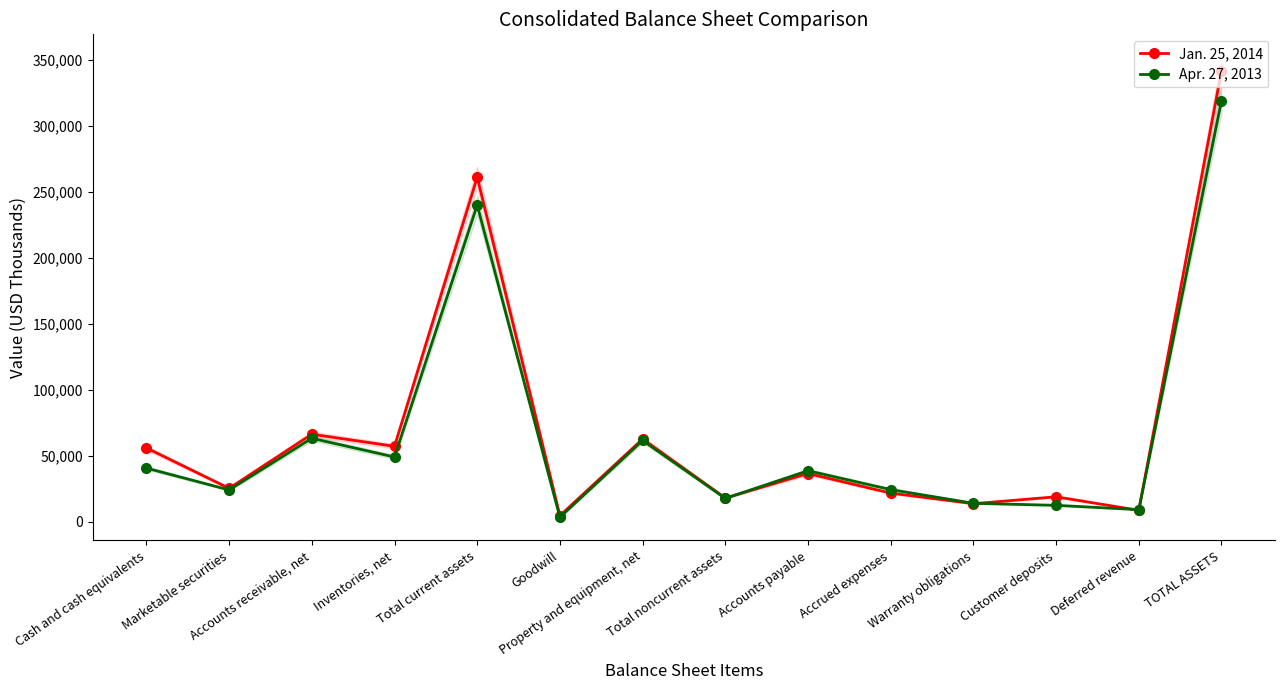

Between Accounts receivable, net and Deferred revenue, which is larger?

Accounts receivable, net